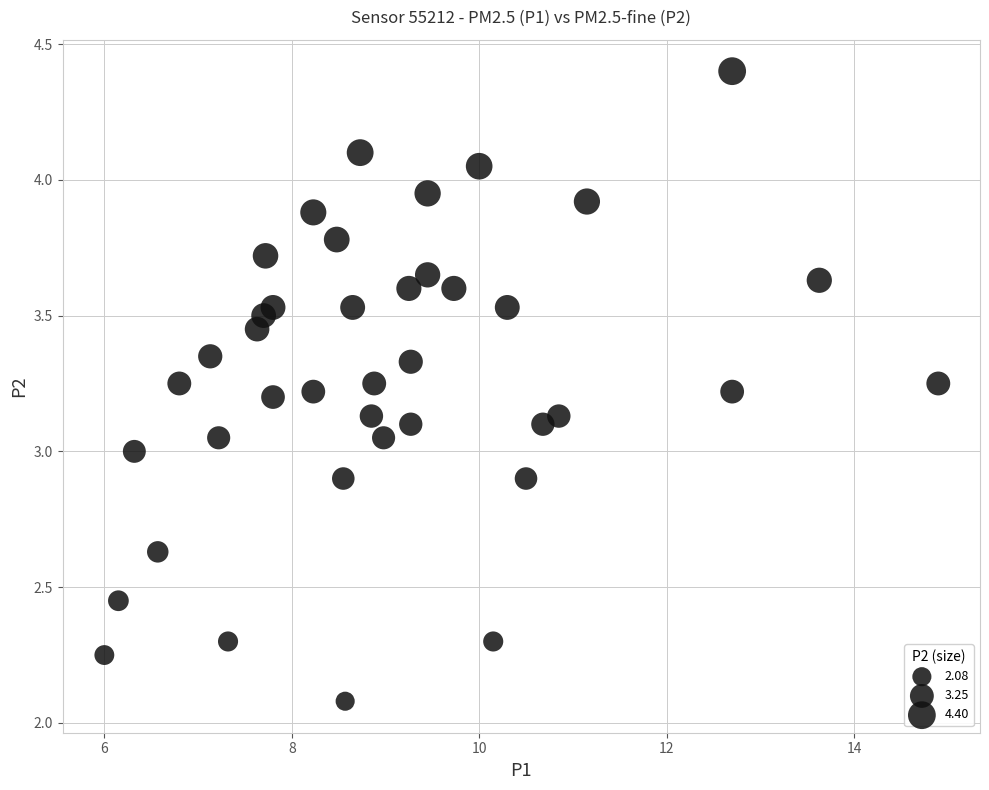

What is the range of Y values (max minus min)?

2.3